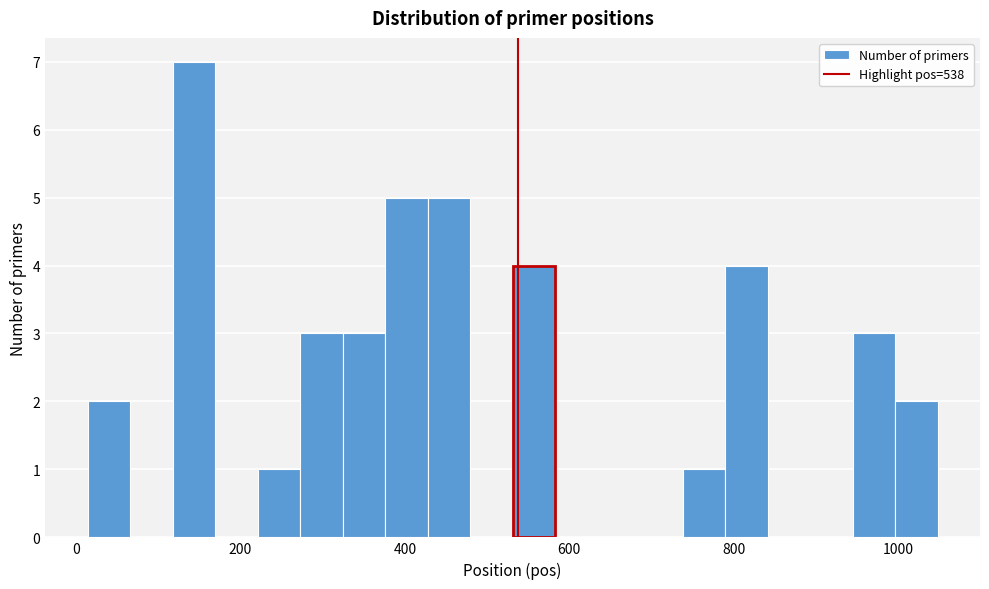

Around what value on the x-axis is the tallest bar? Give the approximate position of its centre, as read against the axis.

140